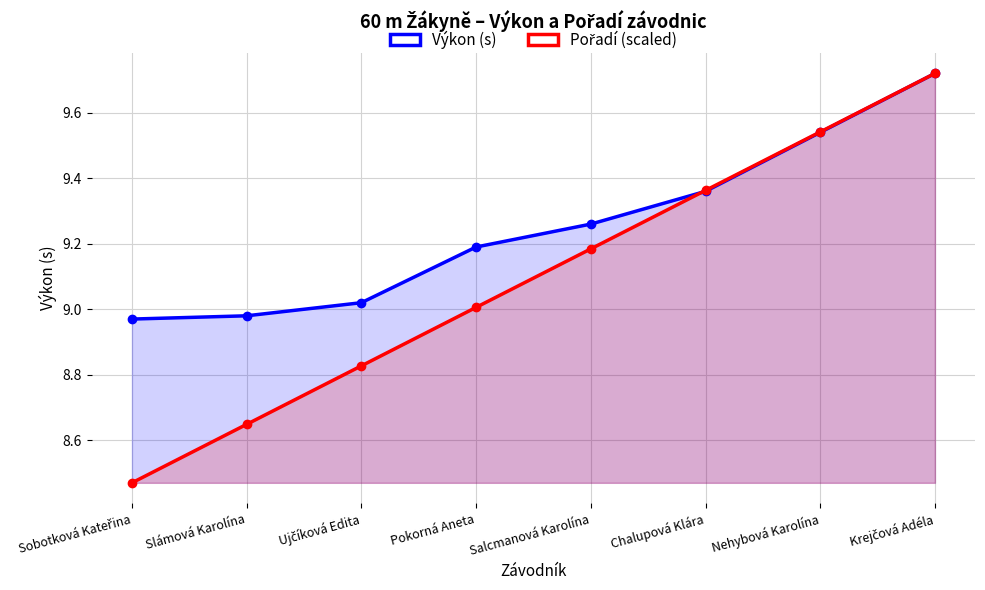

What is the maximum value for Výkon (s)?

9.7